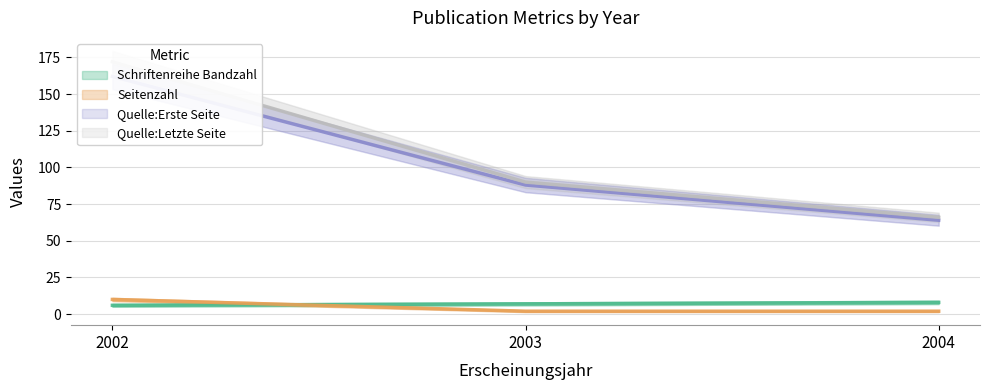

Rank the series by their maximum value, from lowest to highest.

Schriftenreihe Bandzahl, Seitenzahl, Quelle:Erste Seite, Quelle:Letzte Seite